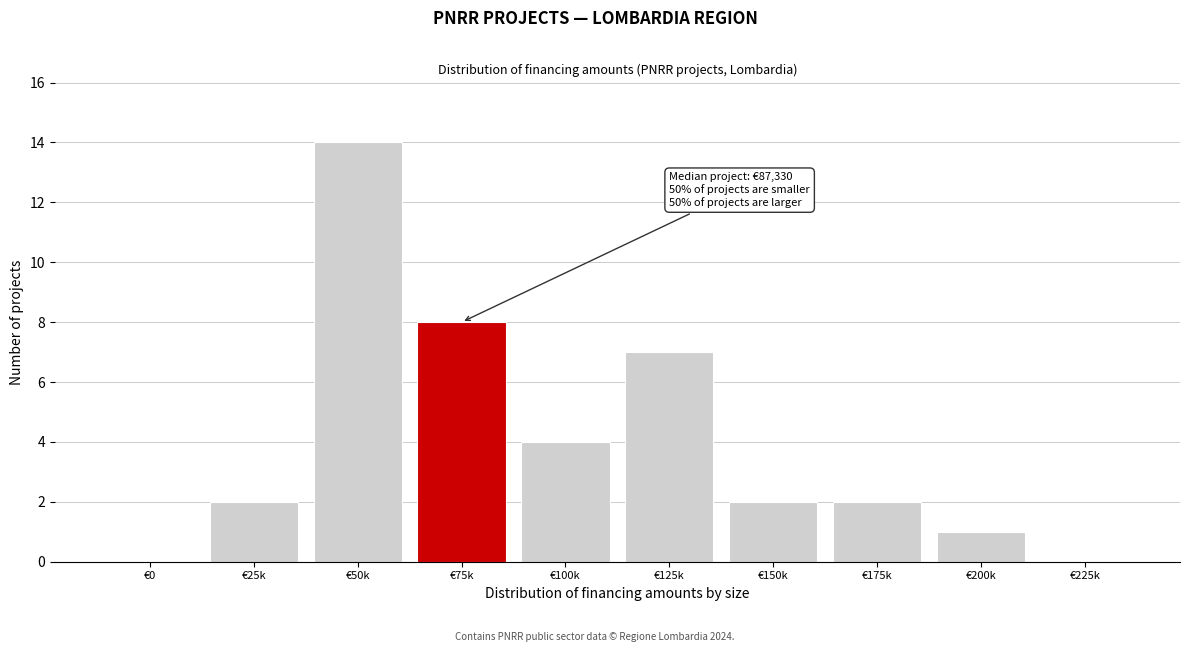

Reading left to right, what are all the values shown in this chart?

€0=0	€25k=2	€50k=14	€75k=8	€100k=4	€125k=7	€150k=2	€175k=2	€200k=1	€225k=0